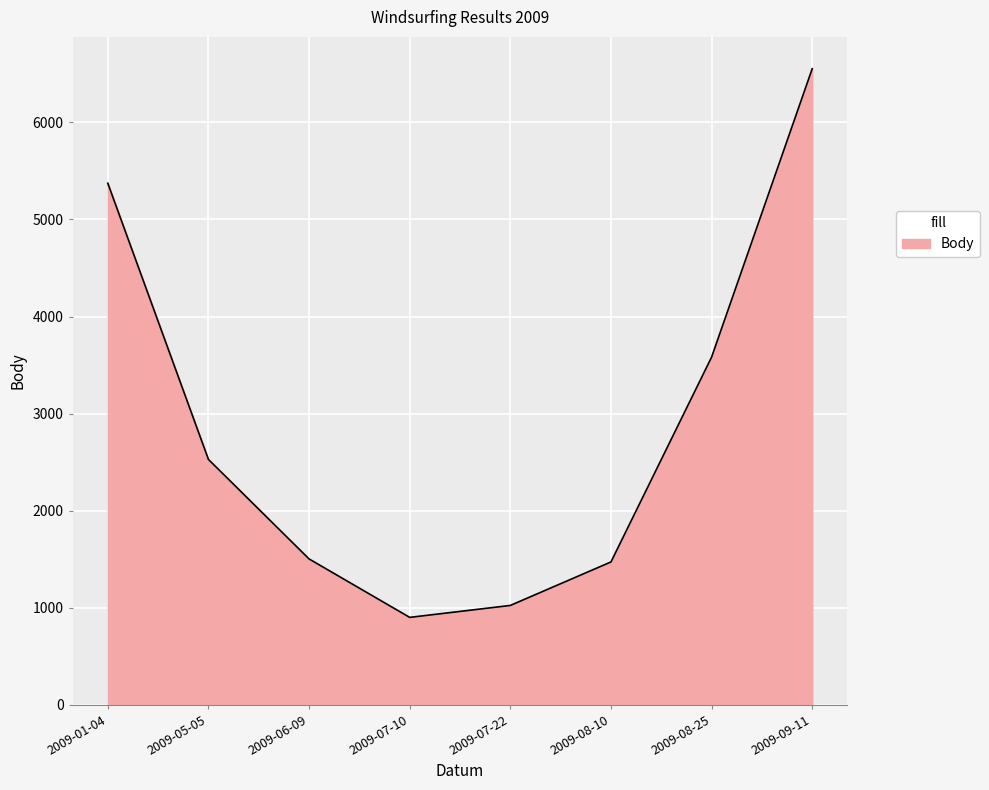

How many lines are shown in the chart?

1